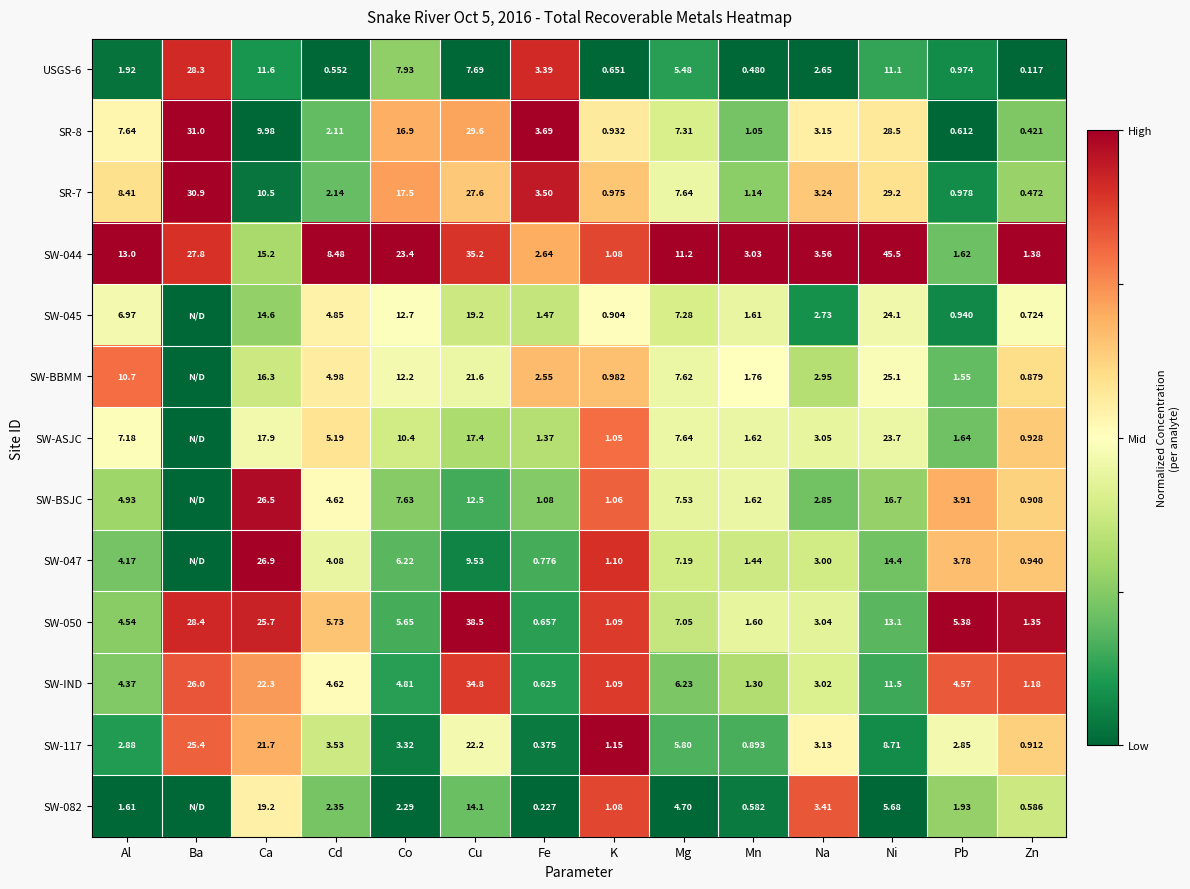

At how many categories does at least one series exceed 0?

14